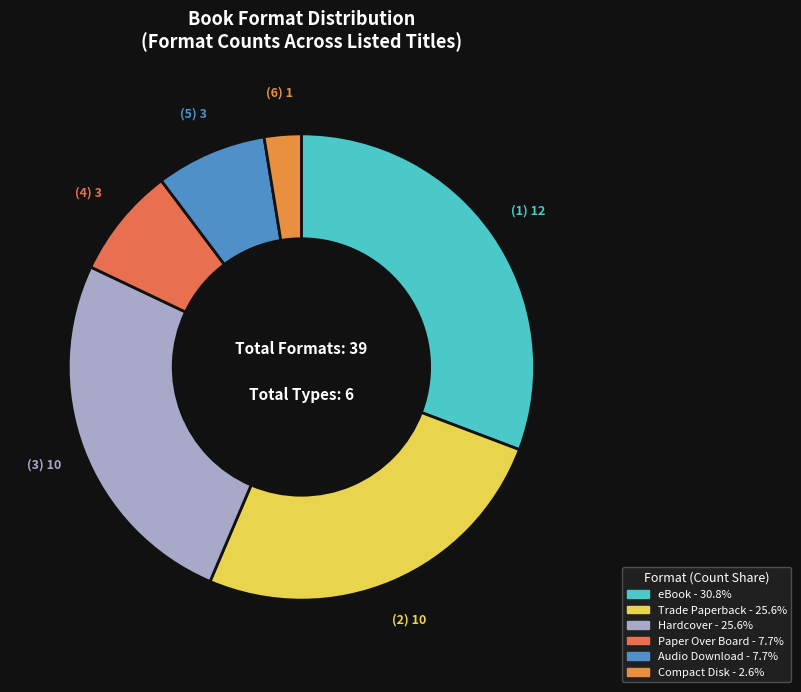

How many slices are in this pie chart?

6